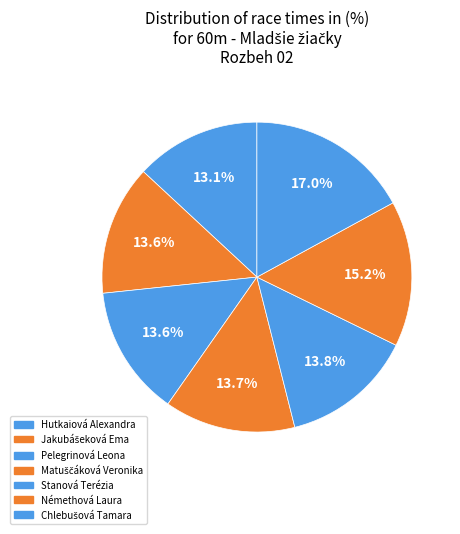

True or false: Pelegrinová Leona accounts for 14% of the total.

True